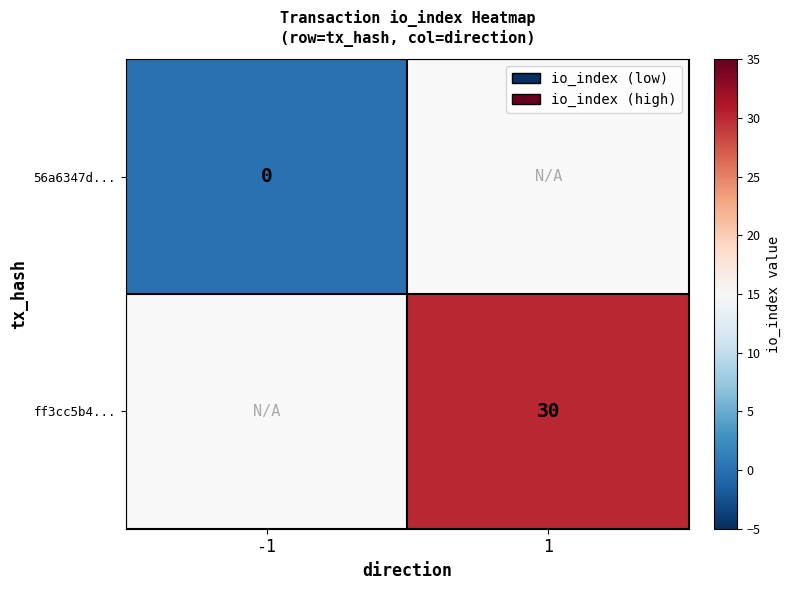

True or false: ff3cc5b4... has a value of 30 at 1.

True